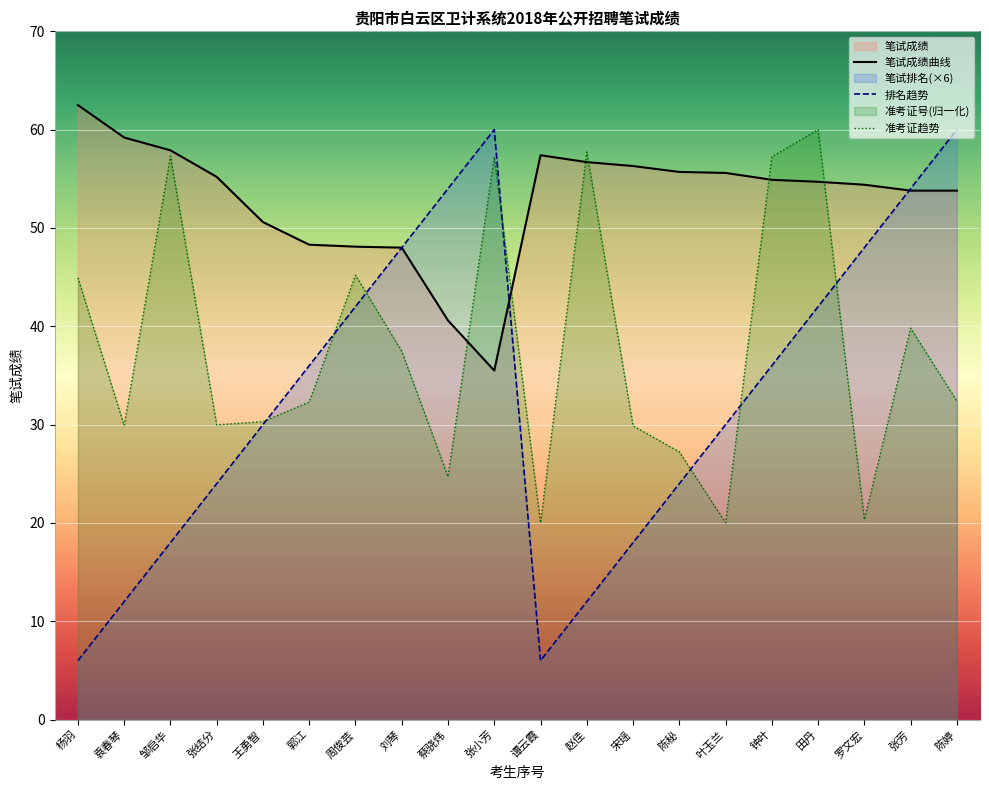

Which series has the largest total across all categories?

笔试成绩曲线